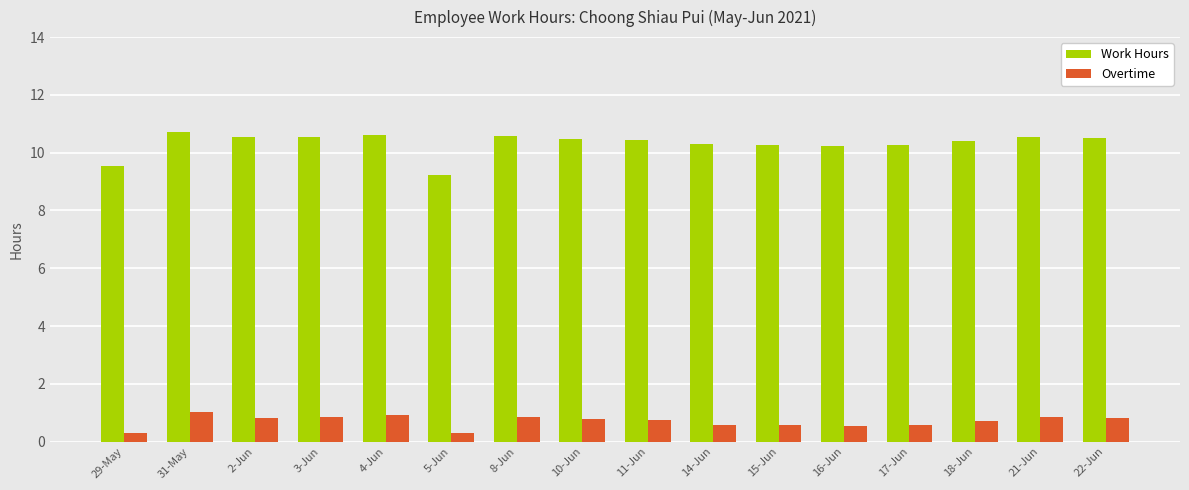

What is the difference between the second highest and minimum values in the Overtime series?

0.6